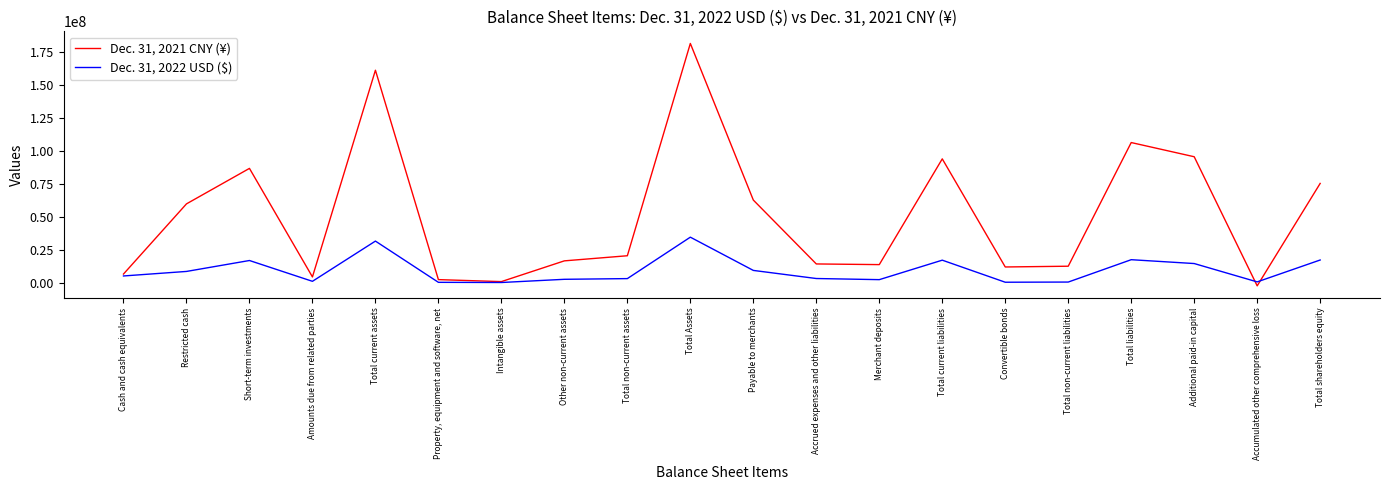

What is the lowest value of the Dec. 31, 2021 CNY (¥) series?

-2519900